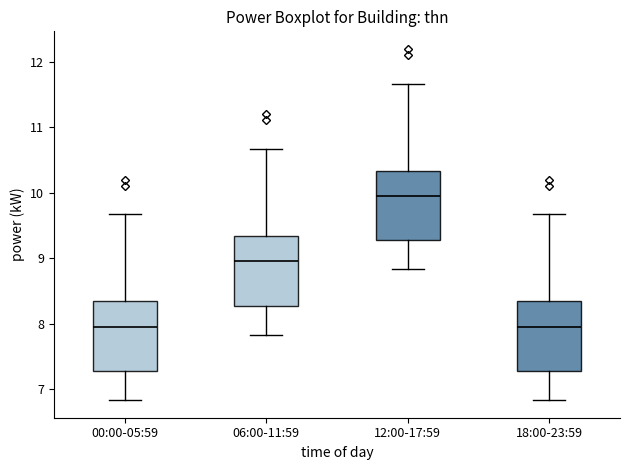

Which box's median line is the highest?

12:00-17:59